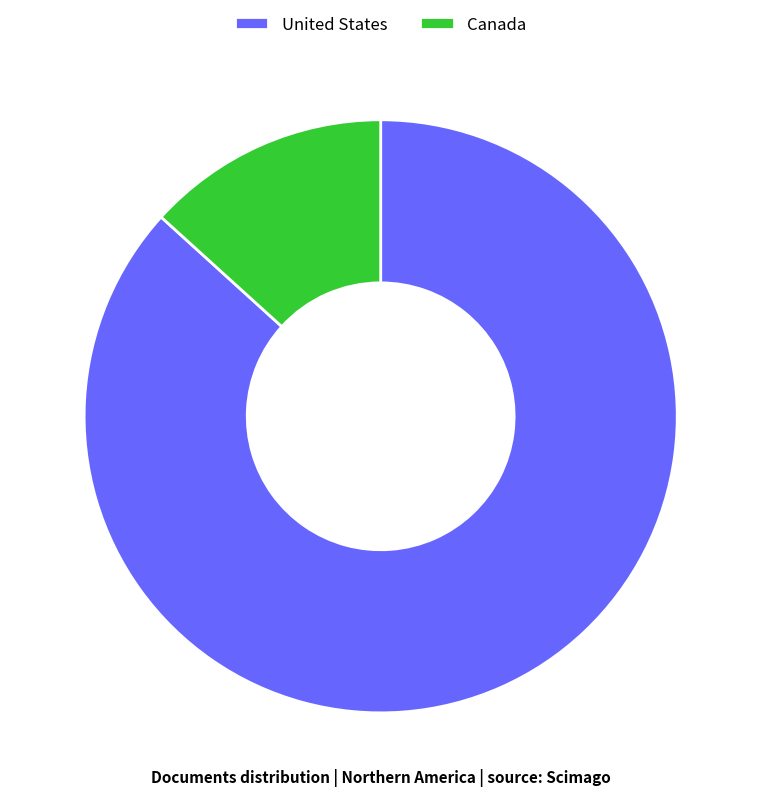

Is it true that Canada is 25% of the pie?

False